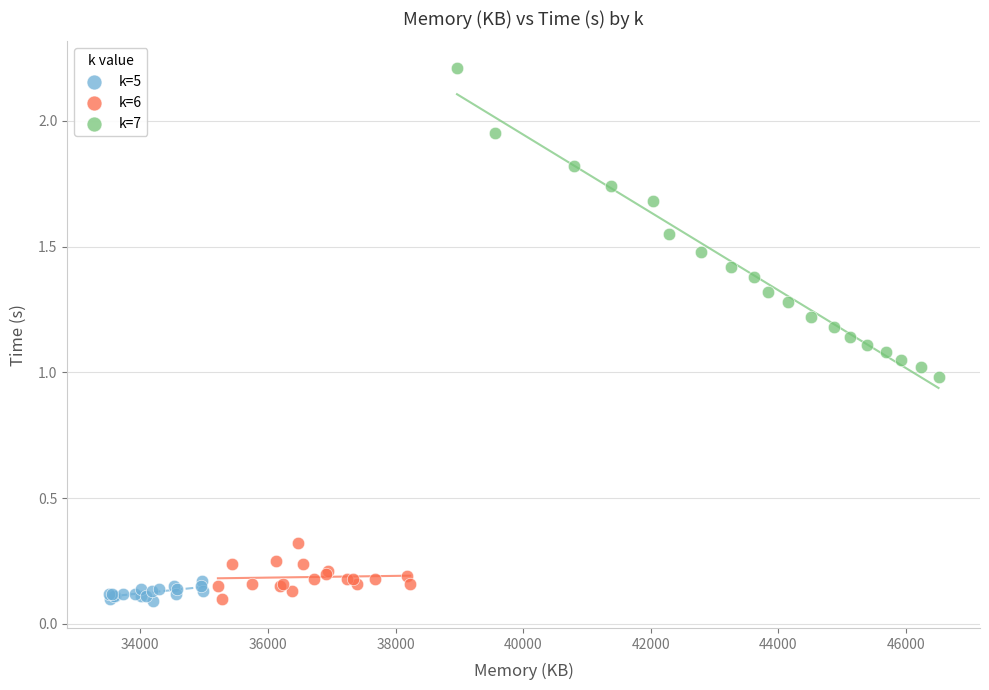

Which series contains the highest Y value?

k=7